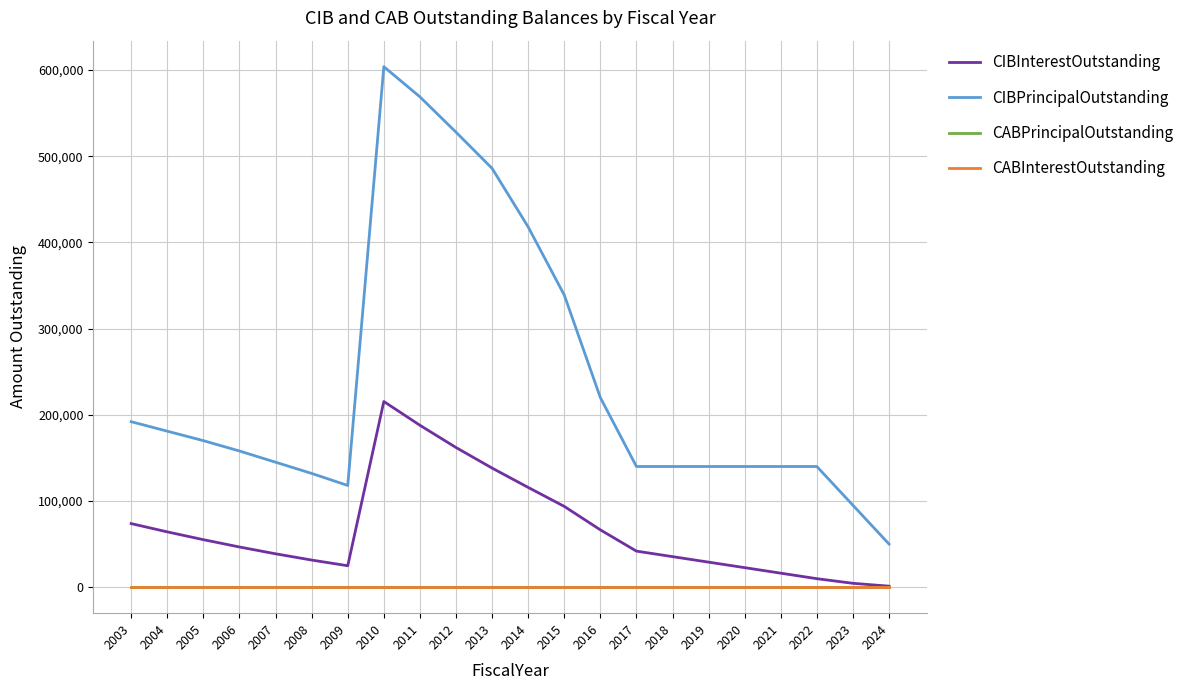

At which label does CIBInterestOutstanding first exceed 46600?

2003